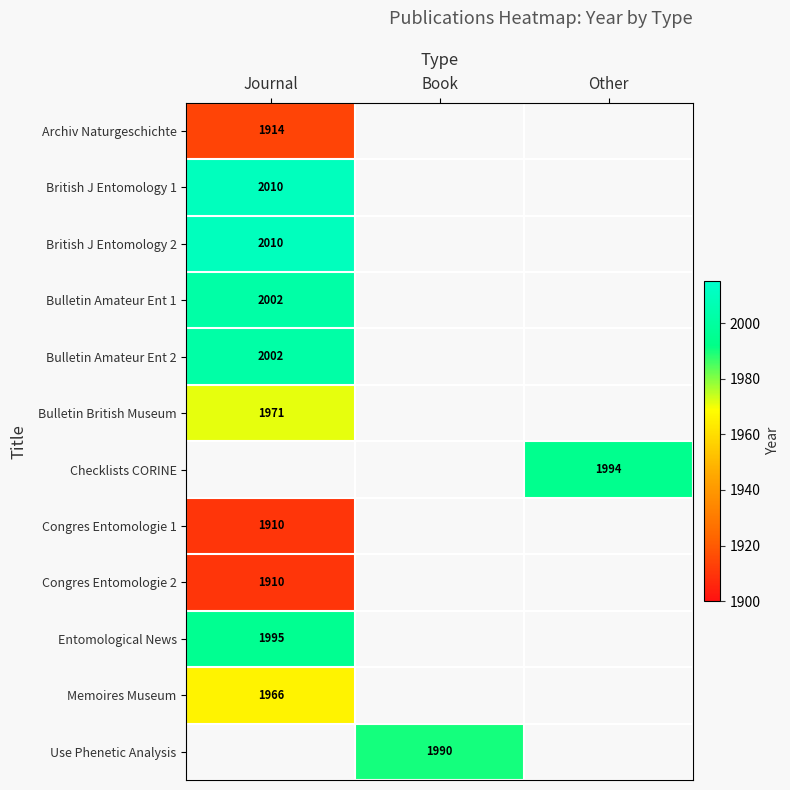

The value of Congres Entomologie 2 at Journal is 1910. True or false?

True